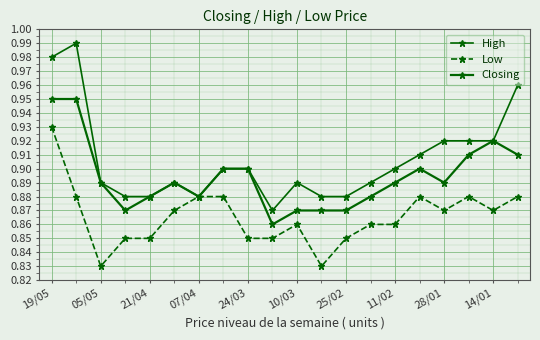

At which category is the sum across all series the highest?

19/05